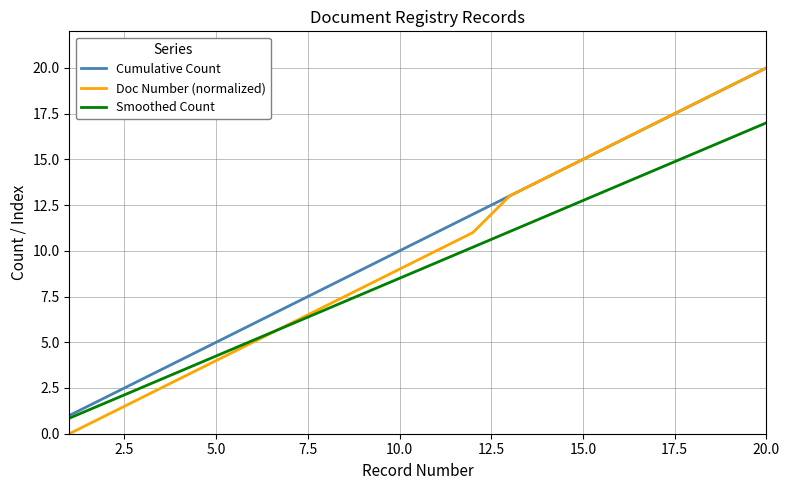

What is the highest value of the Doc Number (normalized) series?

20.0